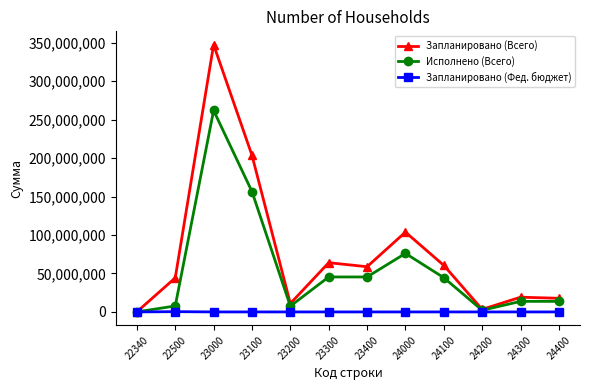

In Исполнено (Всего), how many points are higher than both neighbors (excluding endpoints)?

3